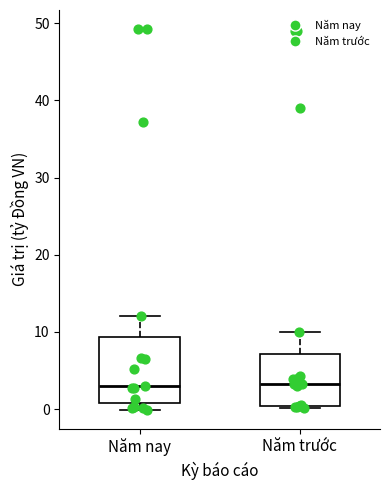

Where is the upper edge of the box for Năm trước on the y-axis? The values are not printed on the chart, so give them approximately, as read against the axis.

7